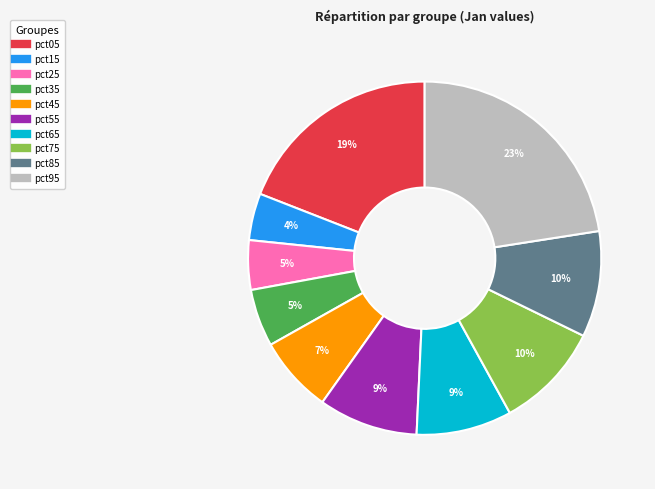

Is it true that pct65 is 9% of the pie?

True